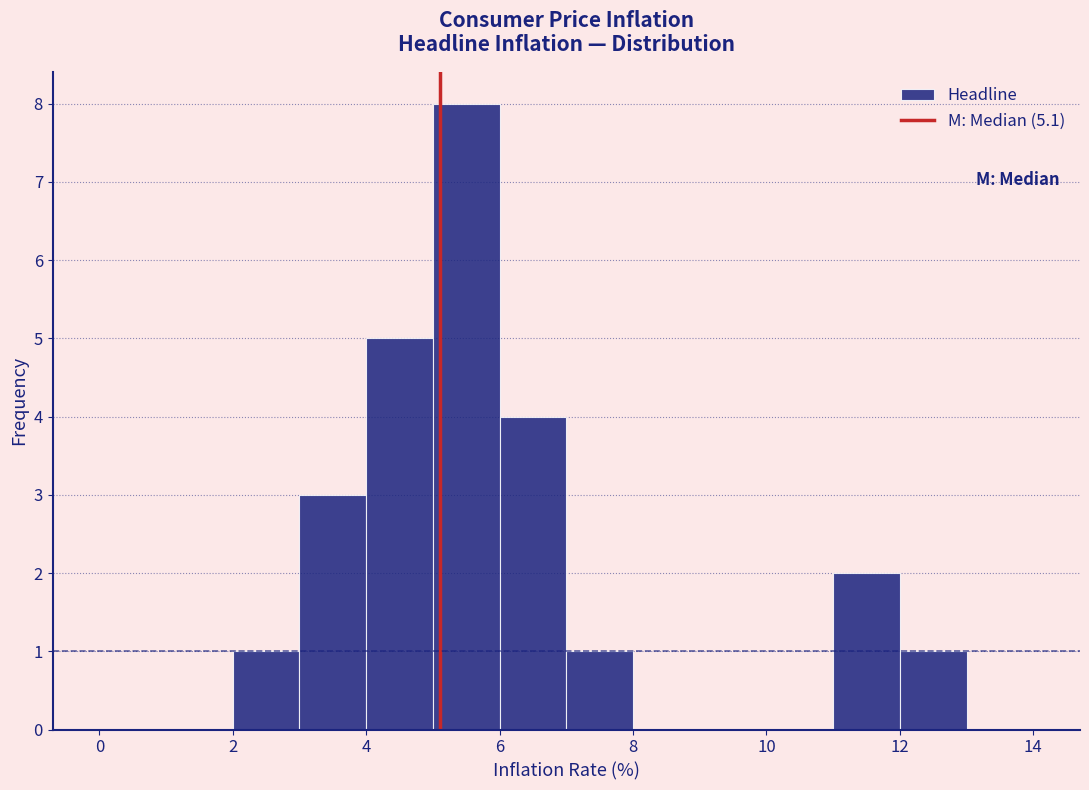

Reading left to right, transcribe this chart: for each bar, give the range it covers on the x-axis and its height. The values are not printed on the chart, so give them approximately, as read against the axis.

0 to 1: 0
1 to 2: 0
2 to 3: 1
3 to 4: 3
4 to 5: 5
5 to 6: 8
6 to 7: 4
7 to 8: 1
8 to 9: 0
9 to 10: 0
10 to 11: 0
11 to 12: 2
12 to 13: 1
13 to 14: 0